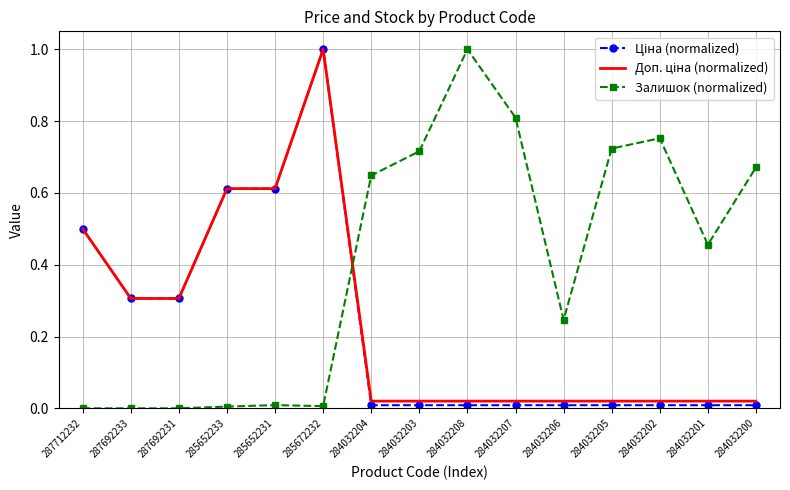

At which label does Залишок (normalized) reach its peak?

284032208